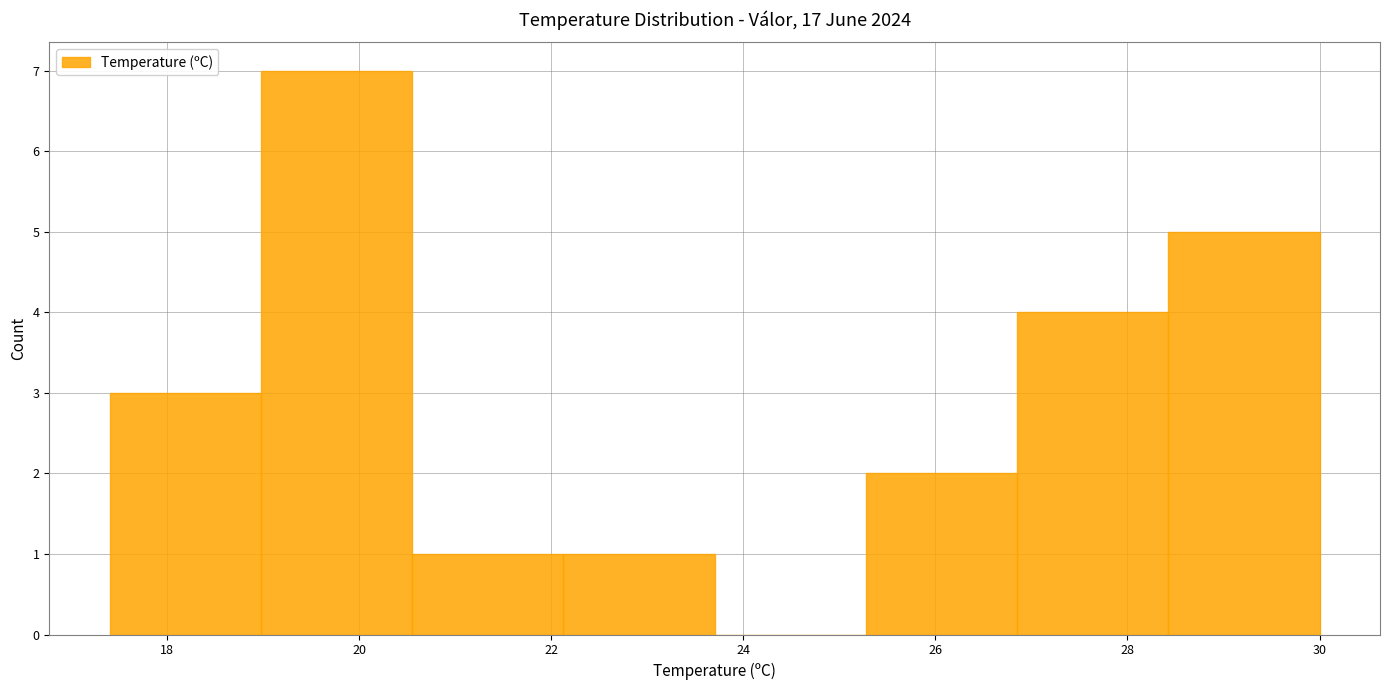

How tall is the bar that spans 26.8 to 28.4 on the x-axis? Neither the bar edges nor the heights are printed on the chart, so give them approximately, as read against the axes.

4